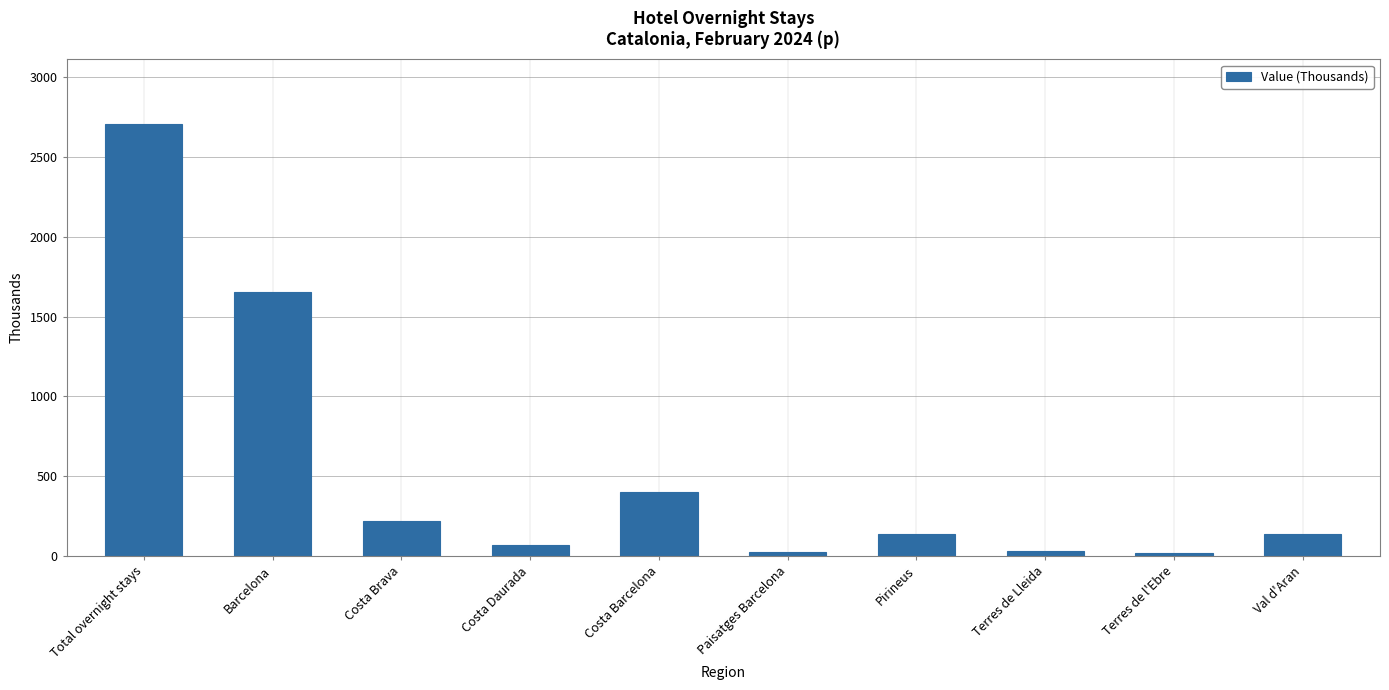

Is it true that the value at Costa Brava is 219.5?

True